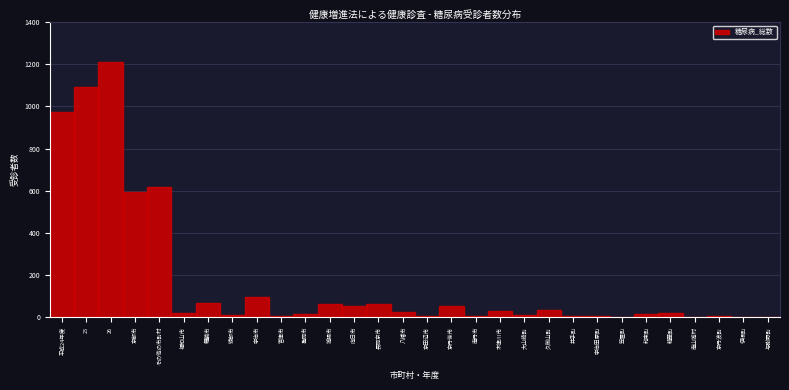

Which has a higher value, 城陽市 or 久御山町?

城陽市